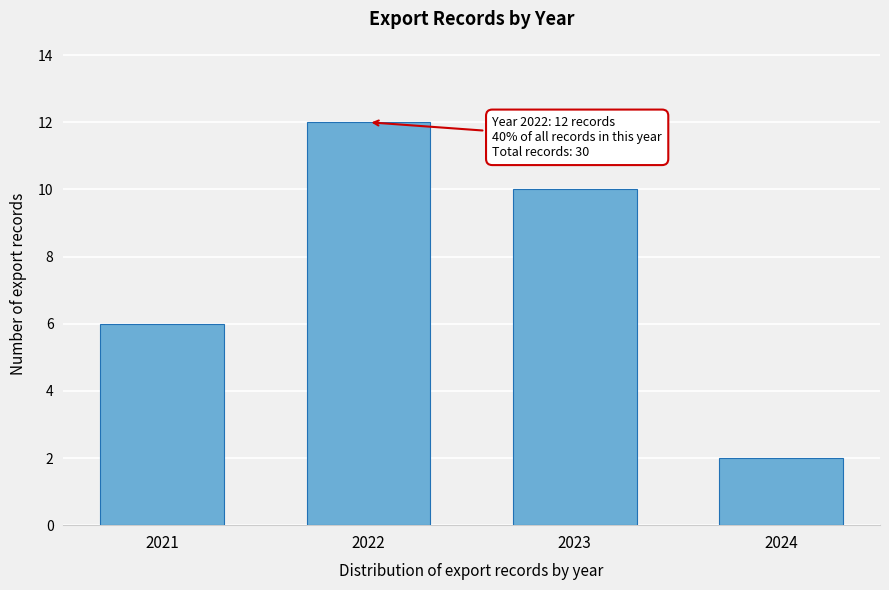

Reading right to left, transcribe all the data shown in this chart.

2024=2	2023=10	2022=12	2021=6